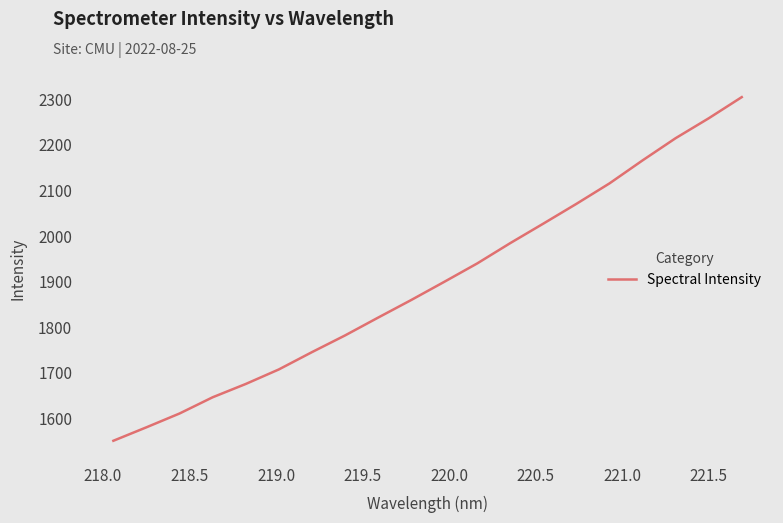

How many lines are shown in the chart?

1